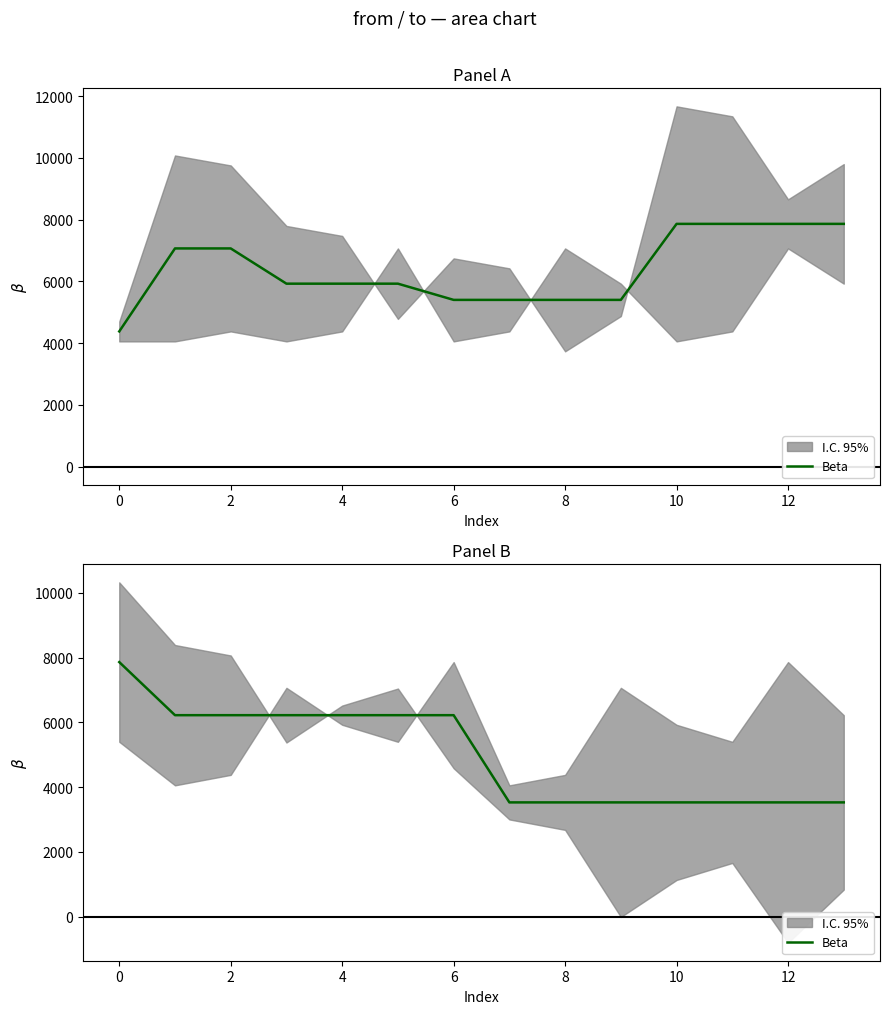

What is the ratio of the value at 10 to the value at 2?

0.6